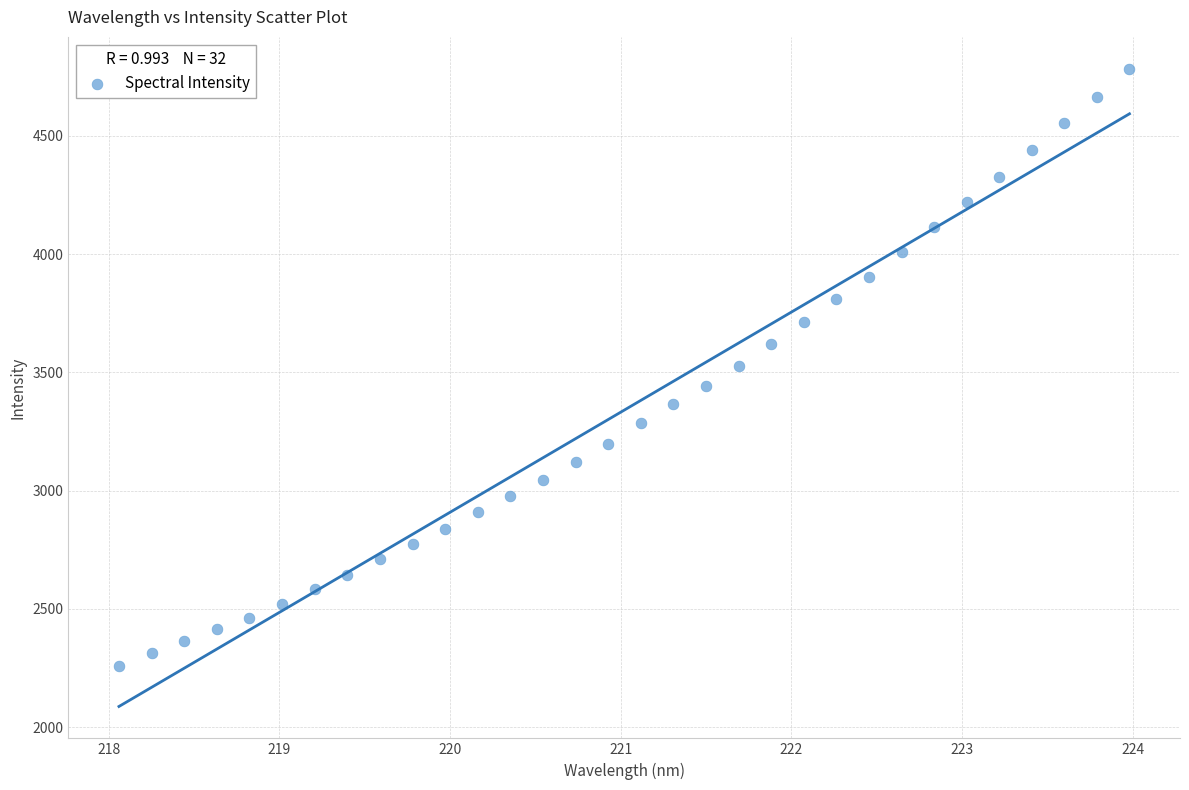

What is the range of Y values (max minus min)?

2522.2